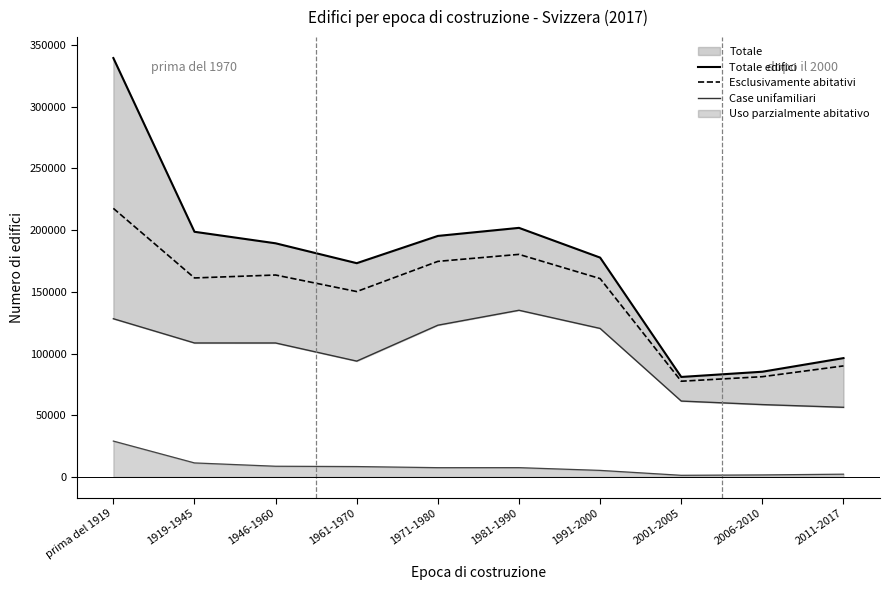

Reading right to left, transcribe all the data shown in this chart.

Totale edifici: 2011-2017=96276	2006-2010=85242	2001-2005=81001	1991-2000=177757	1981-1990=201853	1971-1980=195324	1961-1970=173226	1946-1960=189345	1919-1945=198683	prima del 1919=339511
Esclusivamente abitativi: 2011-2017=89951	2006-2010=81217	2001-2005=77532	1991-2000=160737	1981-1990=180363	1971-1980=174687	1961-1970=150234	1946-1960=163634	1919-1945=161254	prima del 1919=217658
Case unifamiliari: 2011-2017=56403	2006-2010=58589	2001-2005=61459	1991-2000=120327	1981-1990=135048	1971-1980=122947	1961-1970=93839	1946-1960=108537	1919-1945=108542	prima del 1919=128196